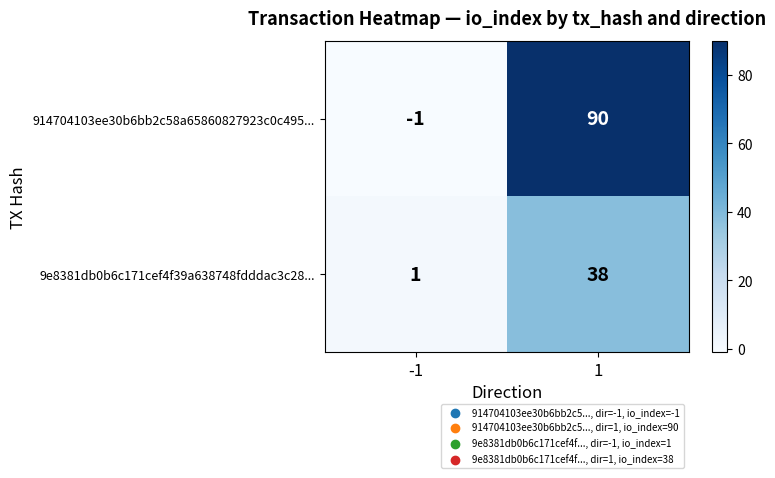

What is the average value of the 9e8381db0b6c171cef4f39a638748fdddac3c28... series?

20